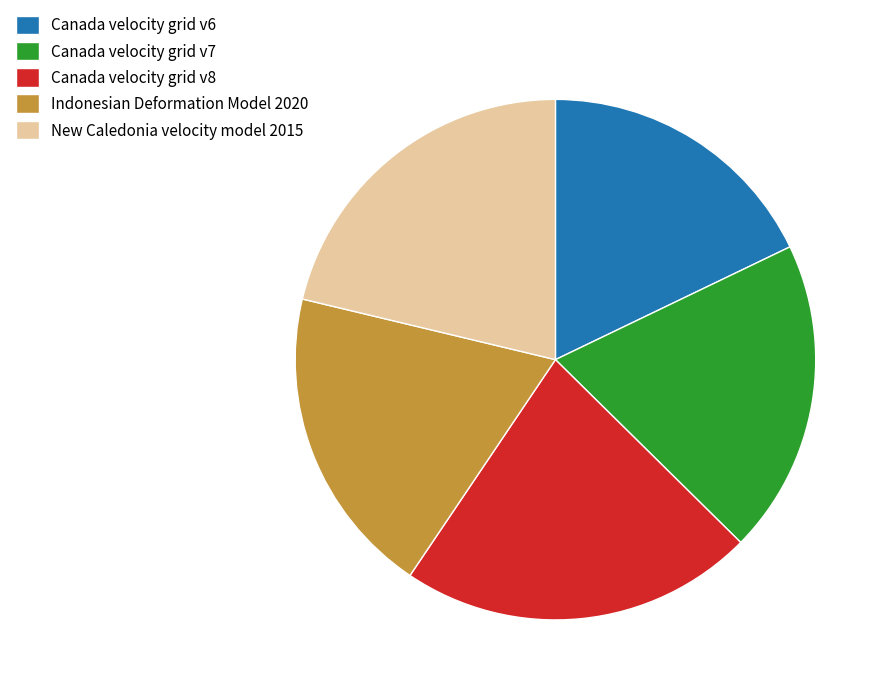

How many slices are in this pie chart?

5